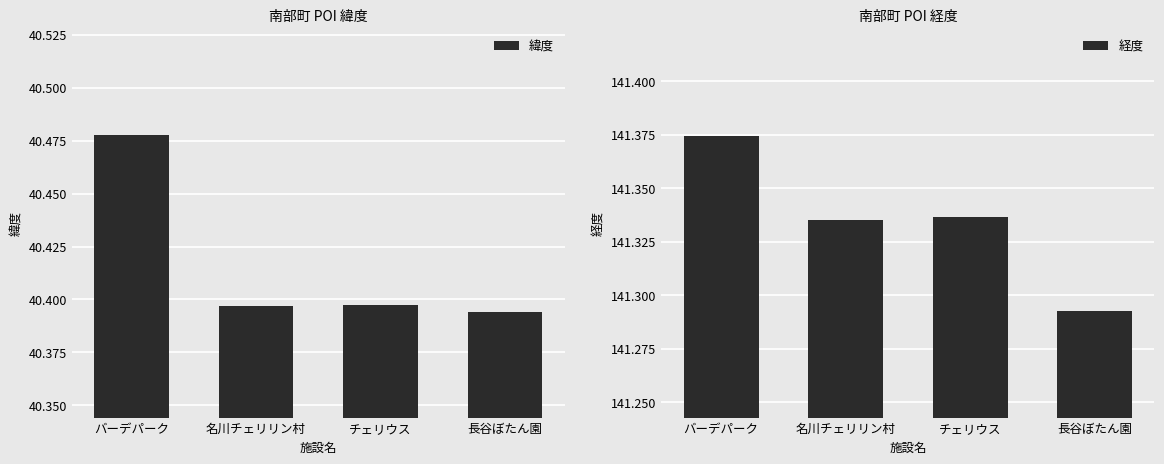

What is the label of the 1st bar from the right?

長谷ぼたん園